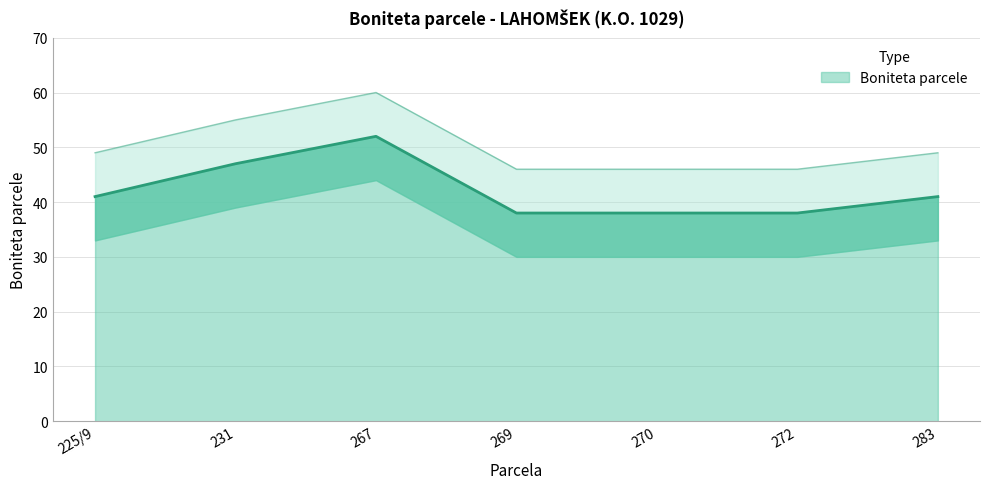

List the labels in order of value, smallest first.

269, 270, 272, 225/9, 283, 231, 267